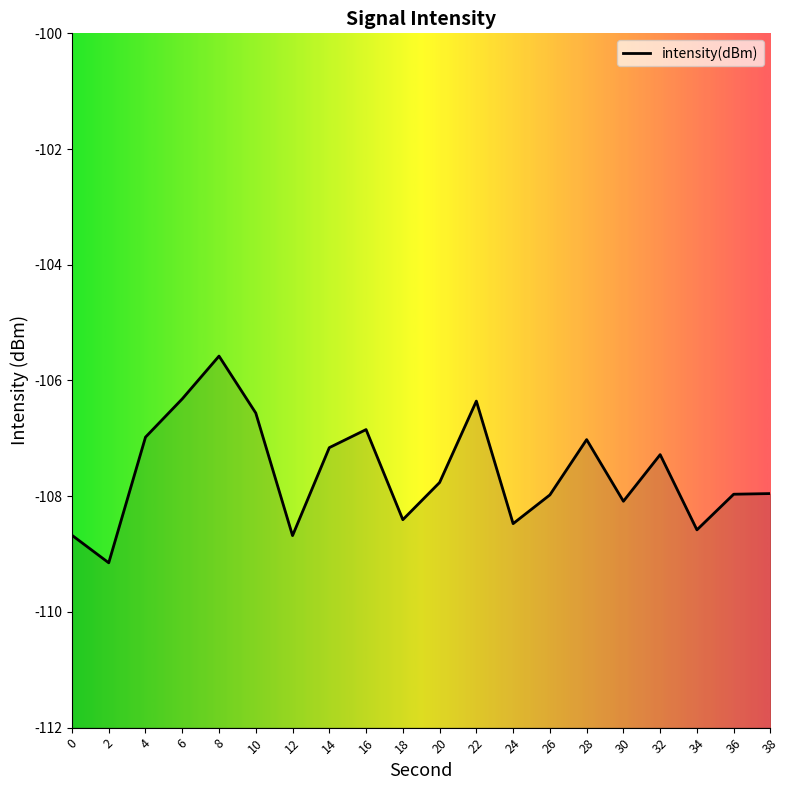

What is the sum of all values?

-2151.8